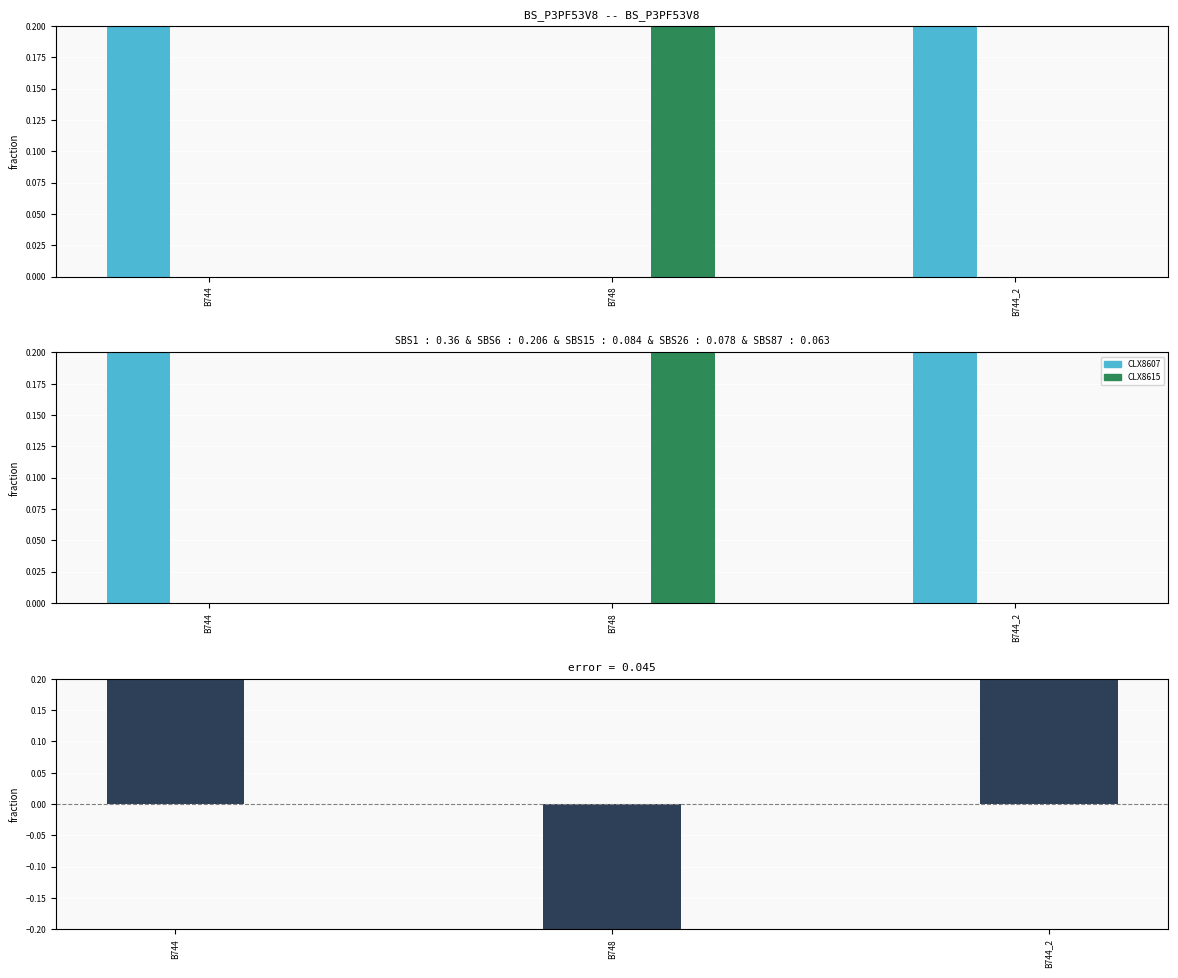

The value of CLX8615 at B744 is 0. True or false?

True